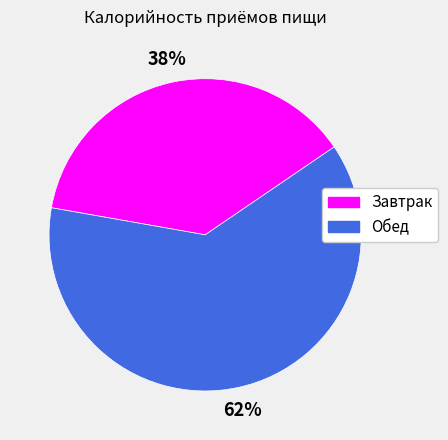

Which slice represents more than half of the pie?

Обед